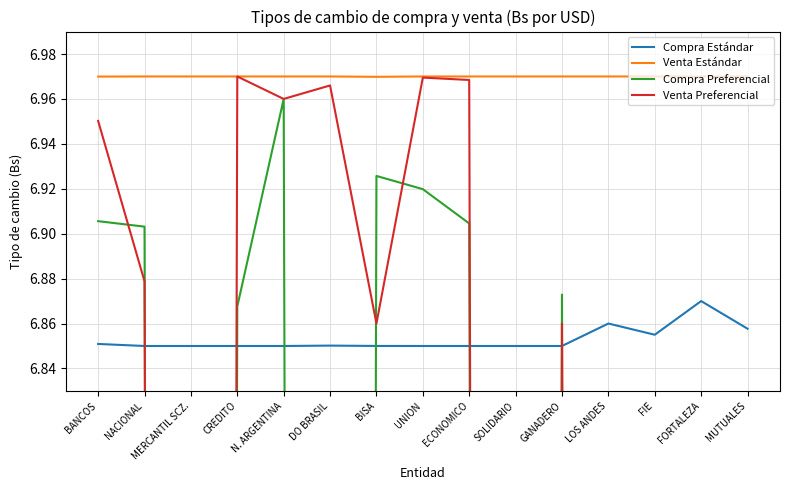

What is the greatest value displayed?

7.0